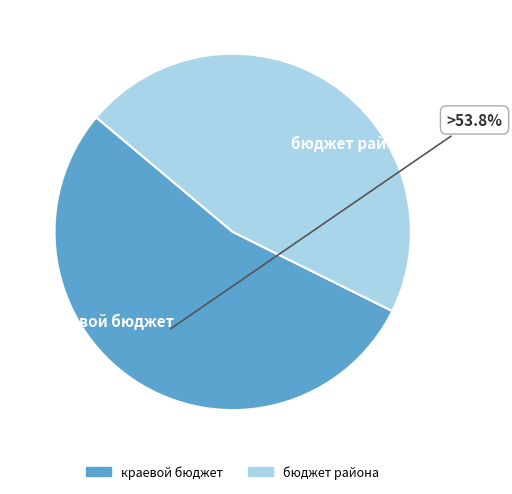

Does краевой бюджет account for over 50% of the chart?

Yes